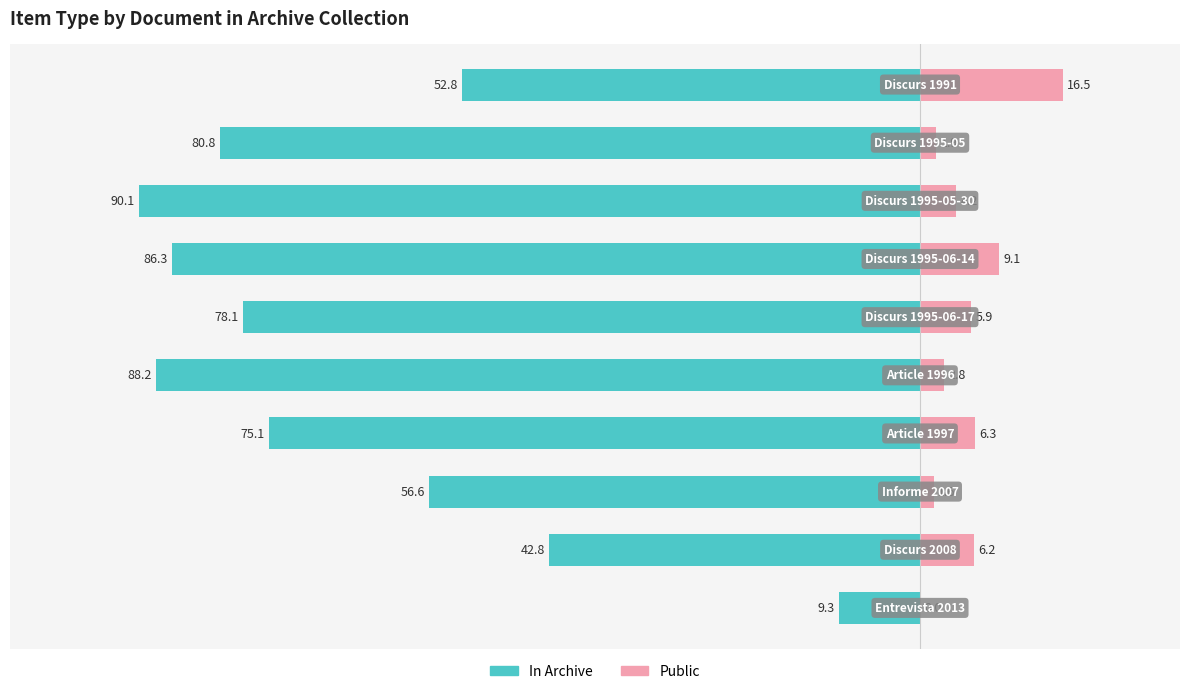

At how many categories does at least one series exceed 0?

10